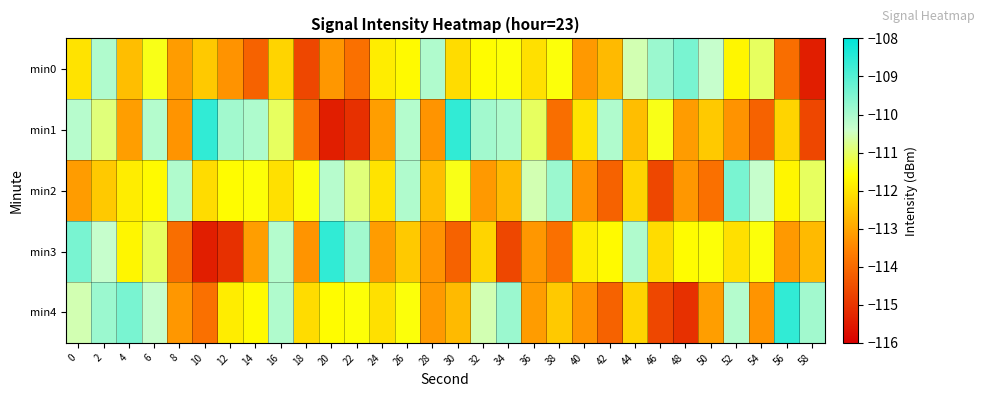

At which category is the sum across all series the highest?

2